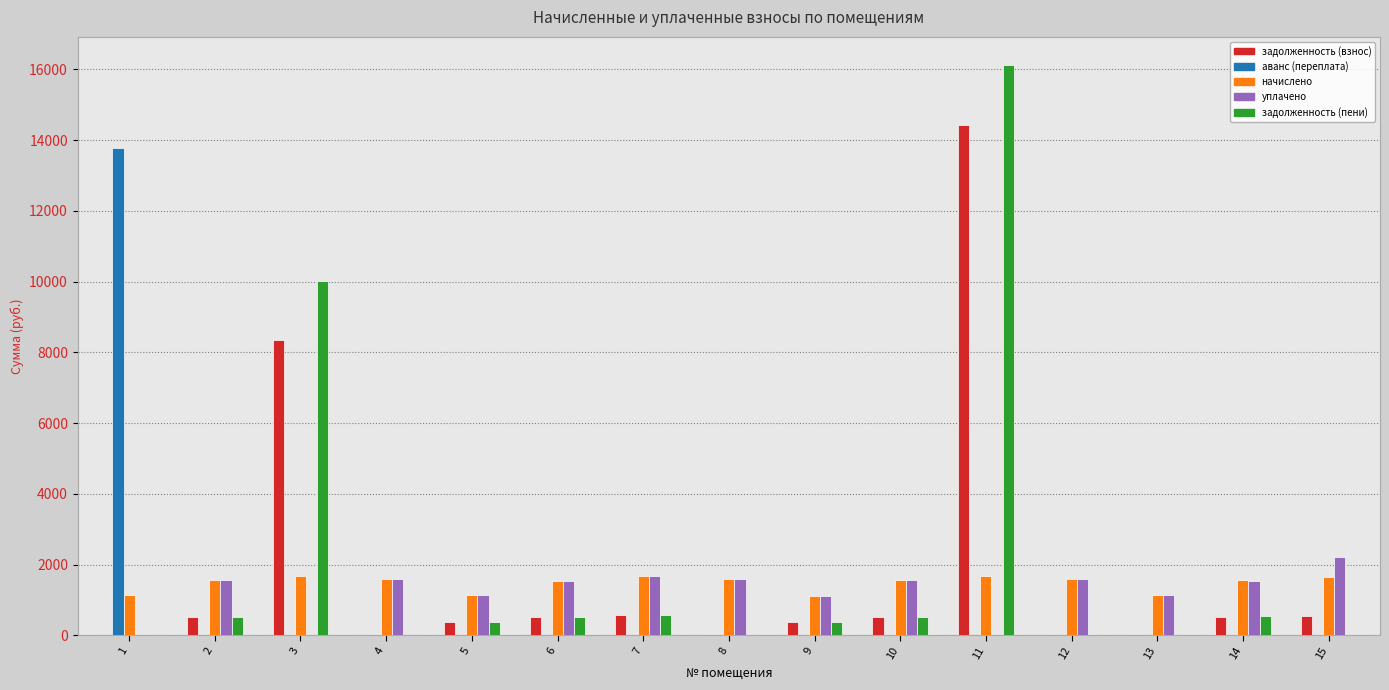

Is it true that начислено equals 1555.9 at 10?

True